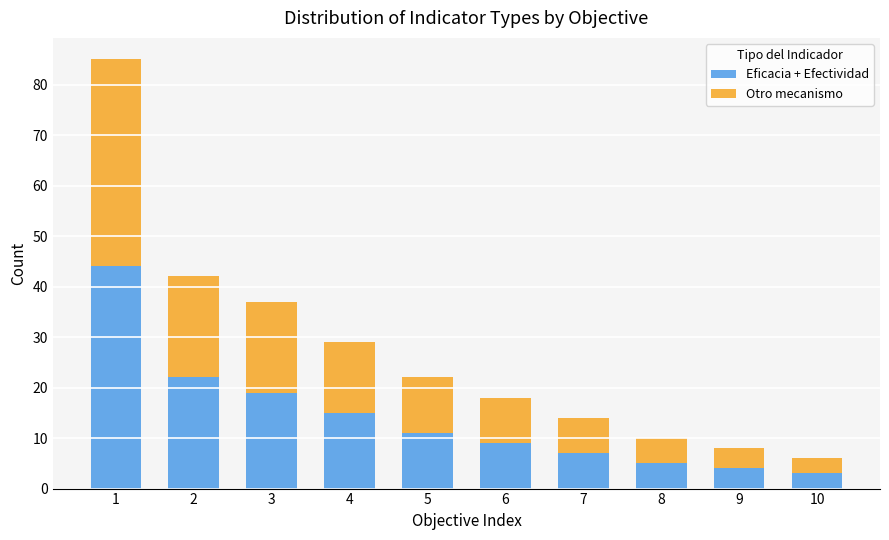

Reading right to left, what are the values for Eficacia + Efectividad?

3	4	5	7	9	11	15	19	22	44